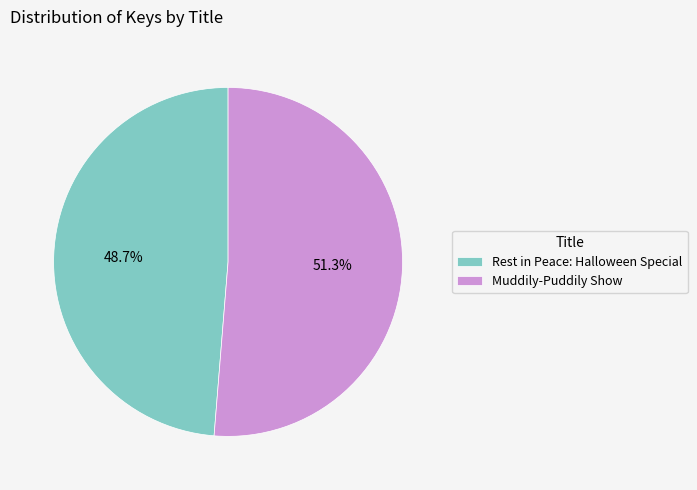

To the nearest percent, what is the difference between the Rest in Peace: Halloween Special and Muddily-Puddily Show slice percentages?

3%